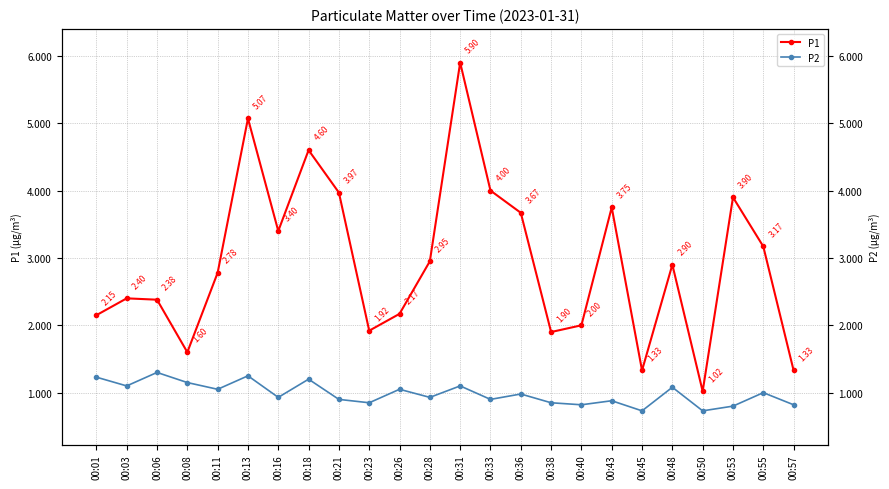

Reading left to right, what are all the values shown in this chart?

P1: 00:01=2.1	00:03=2.4	00:06=2.4	00:08=1.6	00:11=2.8	00:13=5.1	00:16=3.4	00:18=4.6	00:21=4.0	00:23=1.9	00:26=2.2	00:28=3.0	00:31=5.9	00:33=4.0	00:36=3.7	00:38=1.9	00:40=2.0	00:43=3.8	00:45=1.3	00:48=2.9	00:50=1.0	00:53=3.9	00:55=3.2	00:57=1.3
P2: 00:01=1.2	00:03=1.1	00:06=1.3	00:08=1.1	00:11=1.1	00:13=1.2	00:16=0.9	00:18=1.2	00:21=0.9	00:23=0.8	00:26=1.1	00:28=0.9	00:31=1.1	00:33=0.9	00:36=1.0	00:38=0.8	00:40=0.8	00:43=0.9	00:45=0.7	00:48=1.1	00:50=0.7	00:53=0.8	00:55=1.0	00:57=0.8